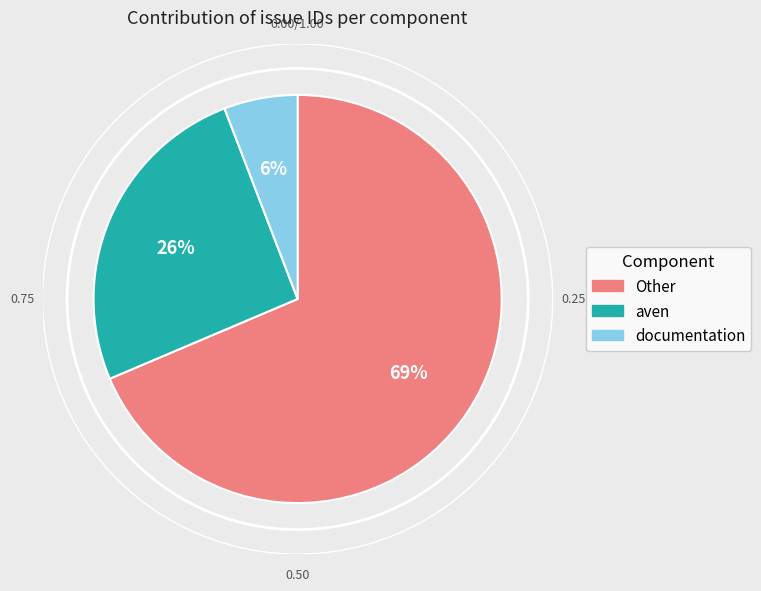

Which category accounts for the majority?

Other